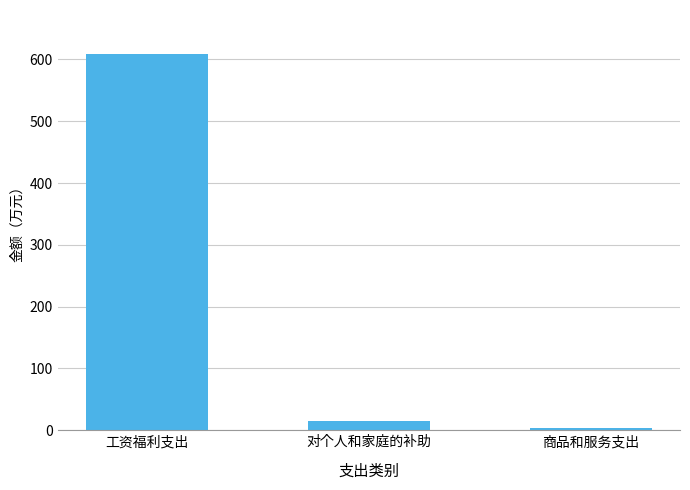

List the labels in order of value, smallest first.

商品和服务支出, 对个人和家庭的补助, 工资福利支出